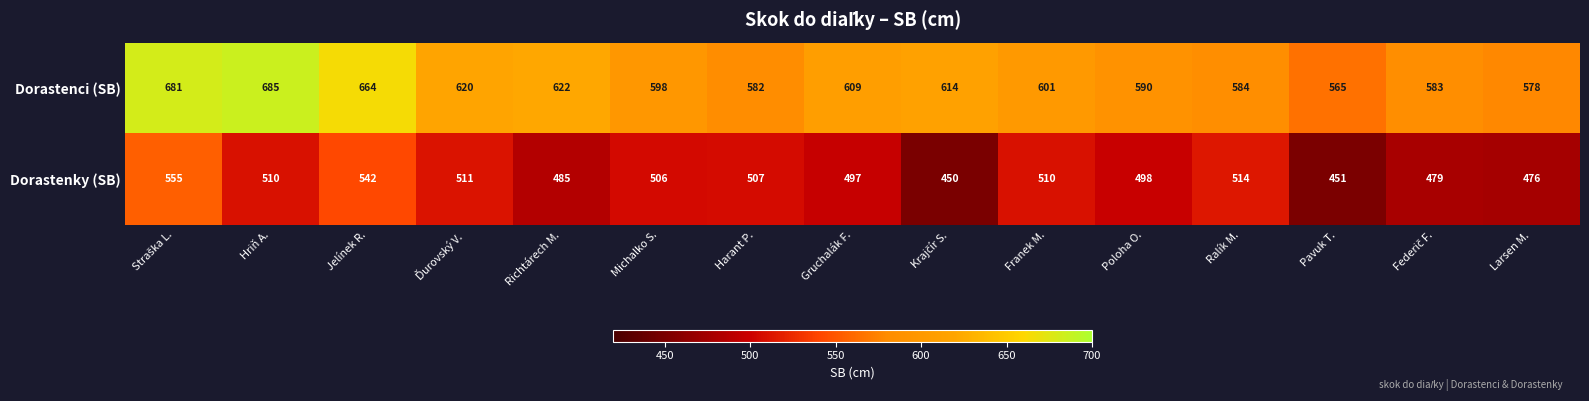

What is the difference between the highest and lowest values at Ralík M.?

70